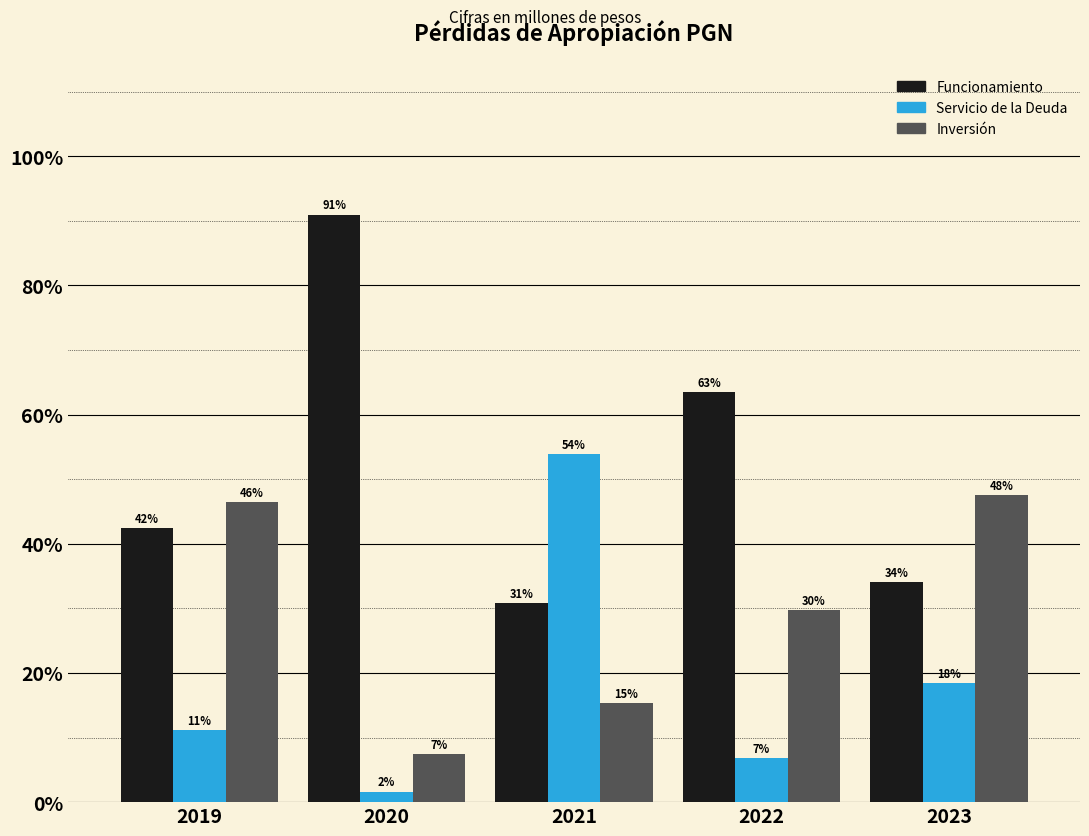

Does the chart contain stacked bars?

No